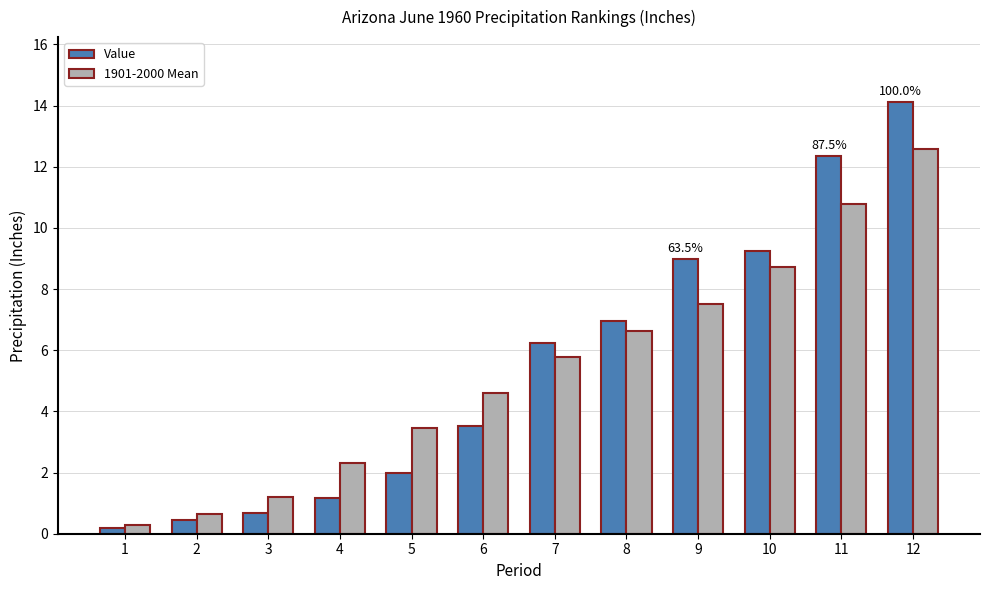

Which series has the largest range (max minus min)?

Value